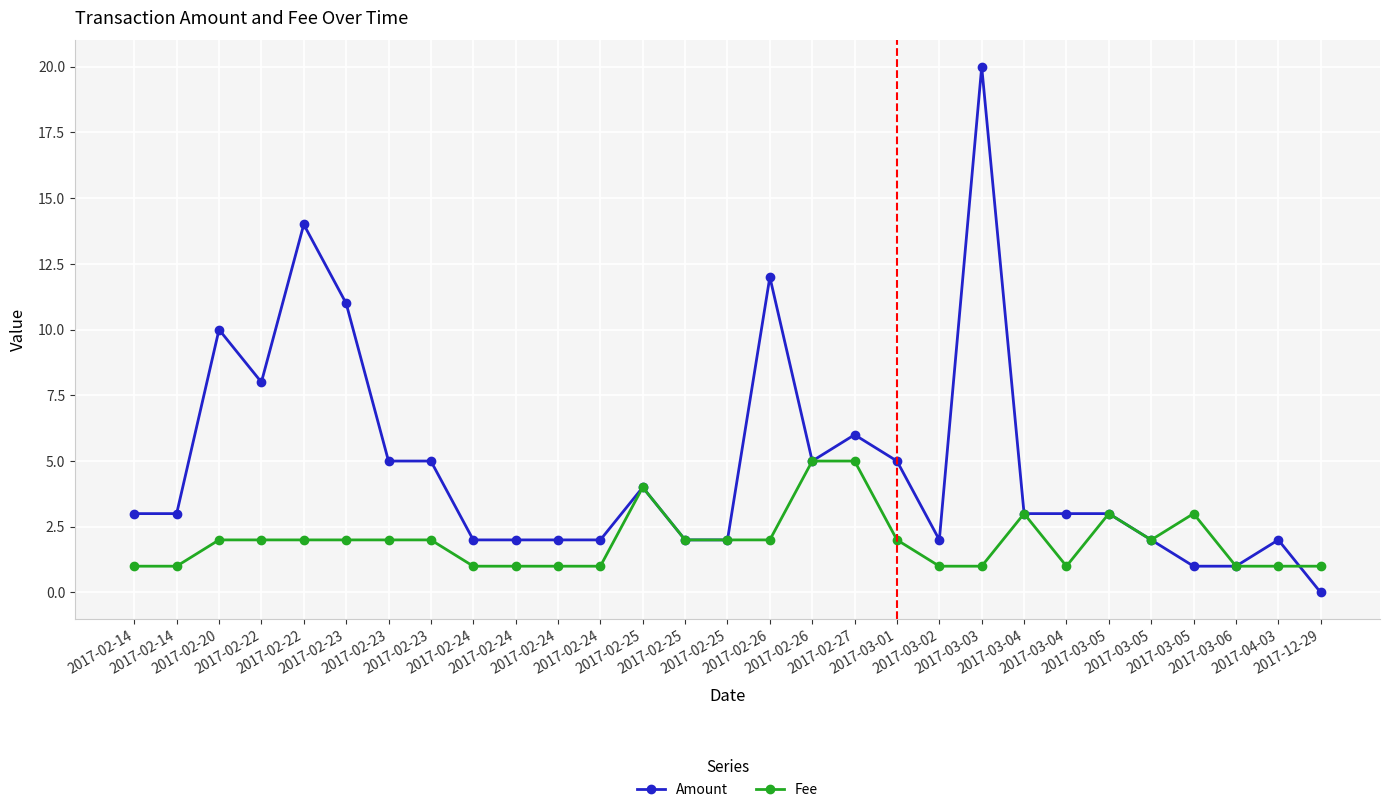

What are all the series names shown in the legend?

Amount, Fee